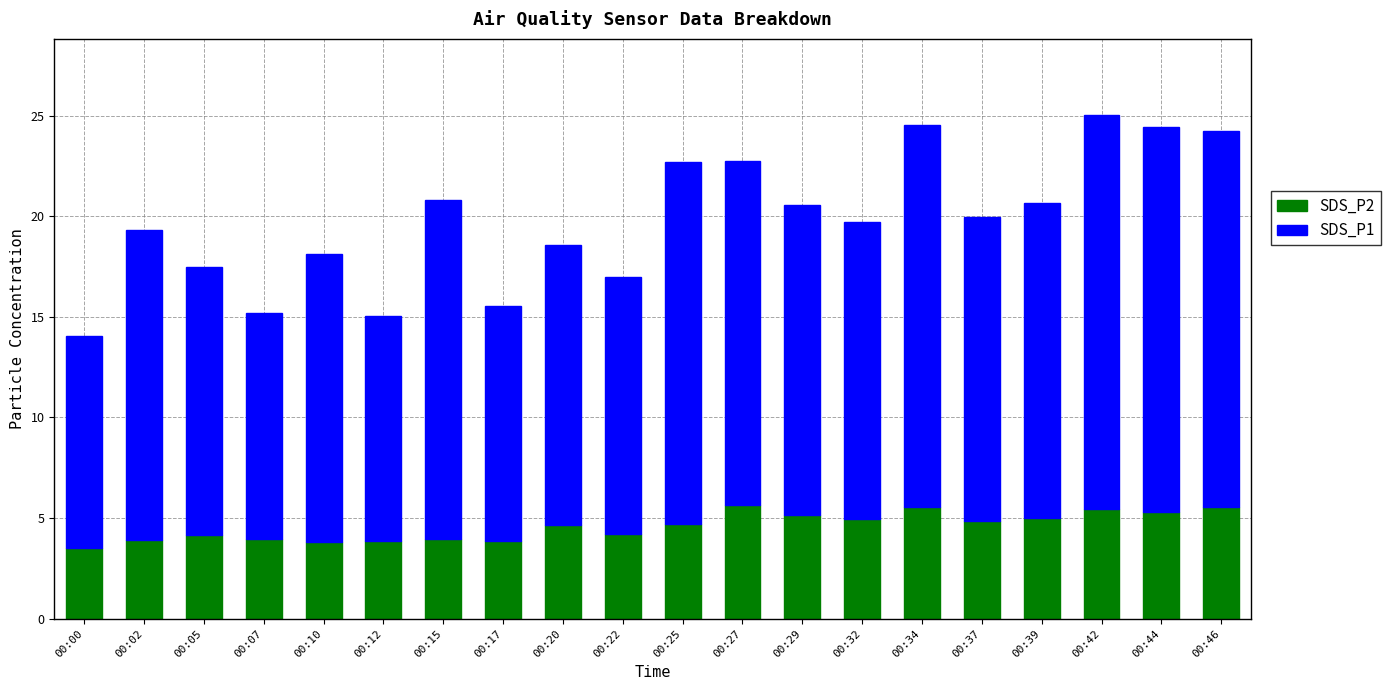

The value of SDS_P2 at 00:17 is 1.1. True or false?

False